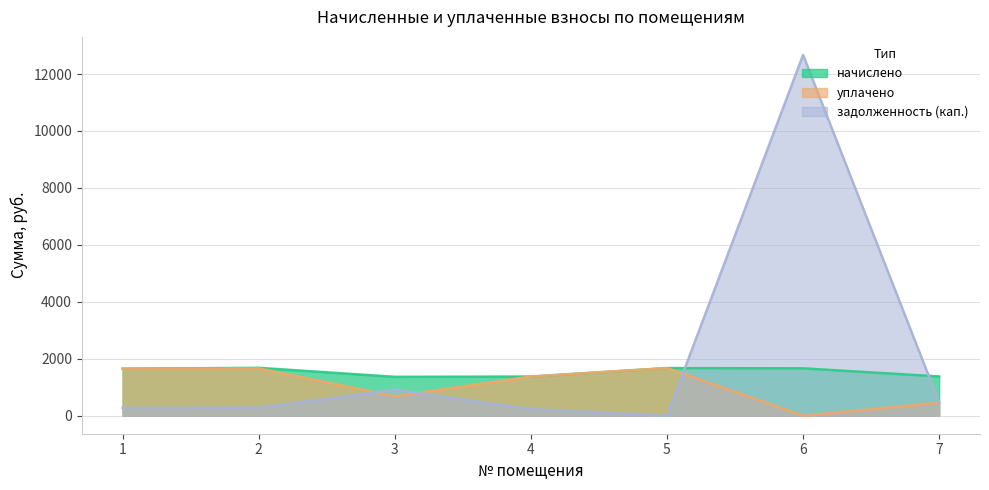

Is the value of начислено at 2 greater than the value of задолженность (кап.) at 2?

Yes